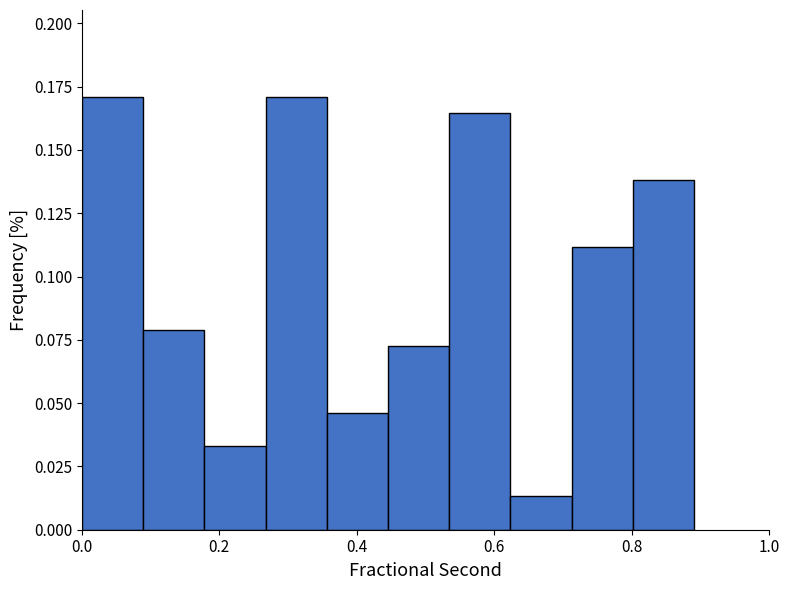

Reading left to right, transcribe this chart: for each bar, give the range it covers on the x-axis and its height. Neither the bar edges nor the heights are printed on the chart, so give them approximately, as read against the axes.

0.00 to 0.08: 0.170
0.08 to 0.18: 0.080
0.18 to 0.26: 0.035
0.26 to 0.36: 0.170
0.36 to 0.44: 0.045
0.44 to 0.54: 0.070
0.54 to 0.62: 0.165
0.62 to 0.72: 0.015
0.72 to 0.80: 0.110
0.80 to 0.90: 0.140